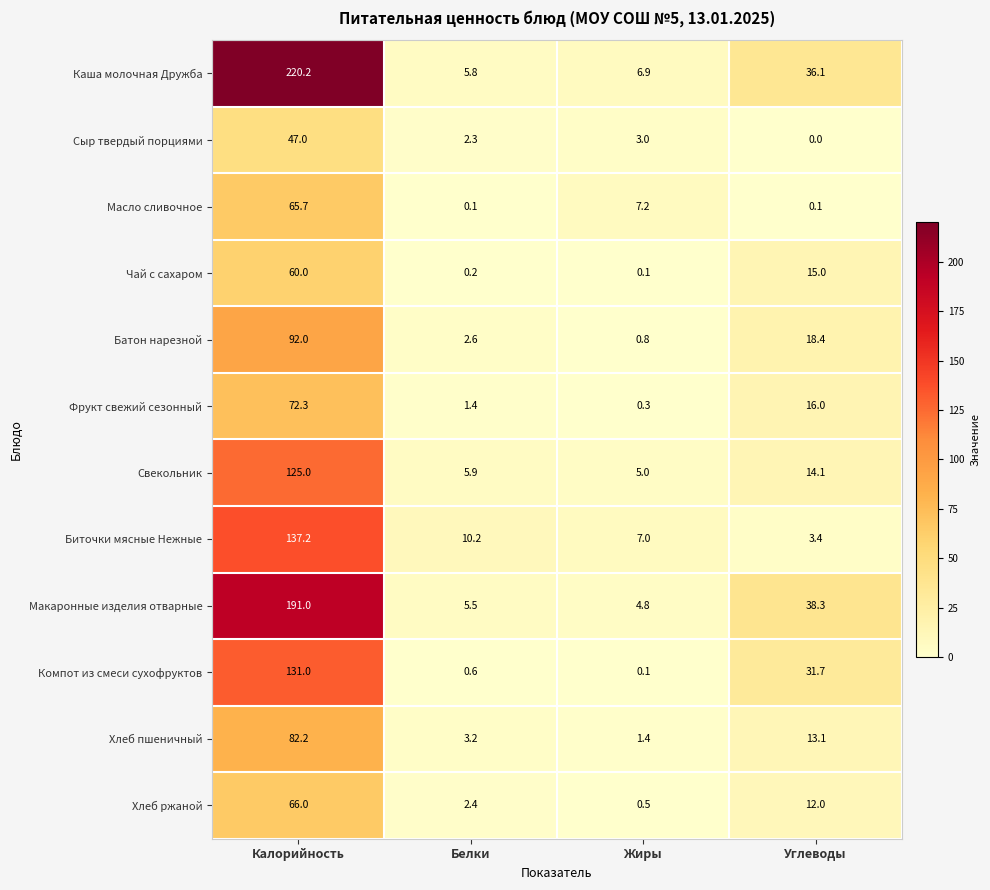

What is the greatest value displayed?

220.2